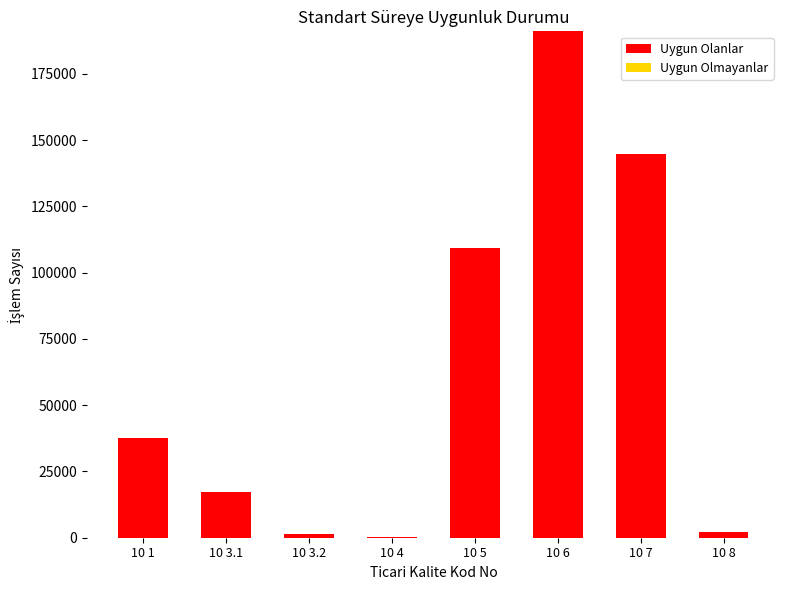

What is the maximum value for Uygun Olanlar?

191075